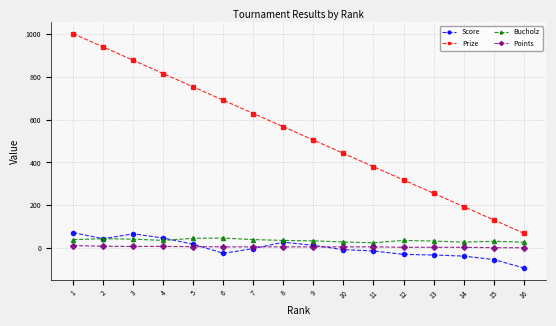

Which series has the largest total across all categories?

Prize